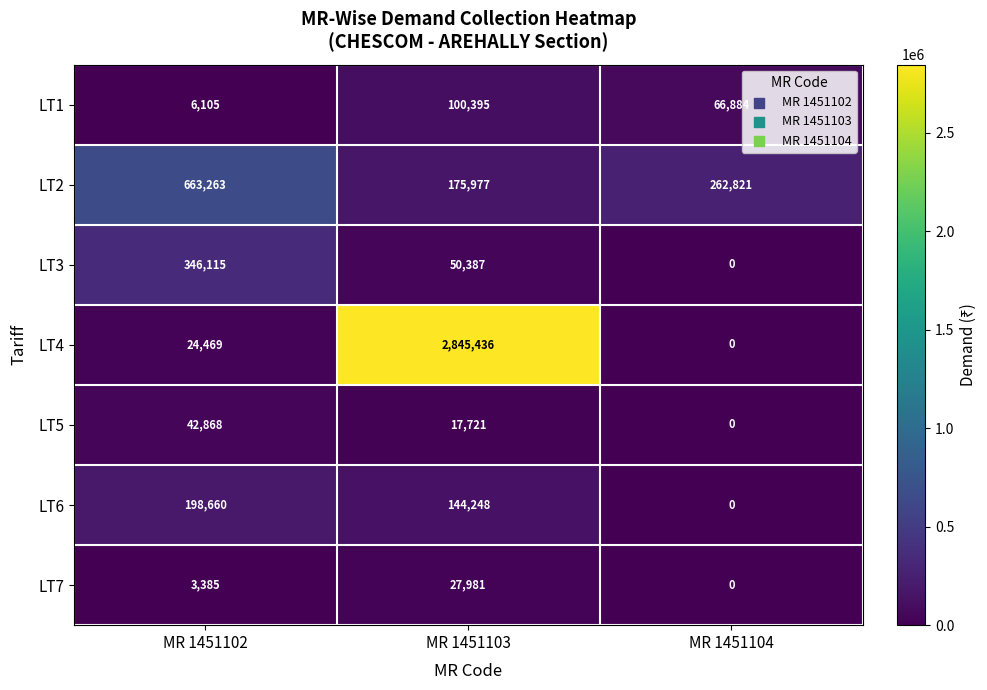

Which label corresponds to the smallest value in the chart?

MR 1451104